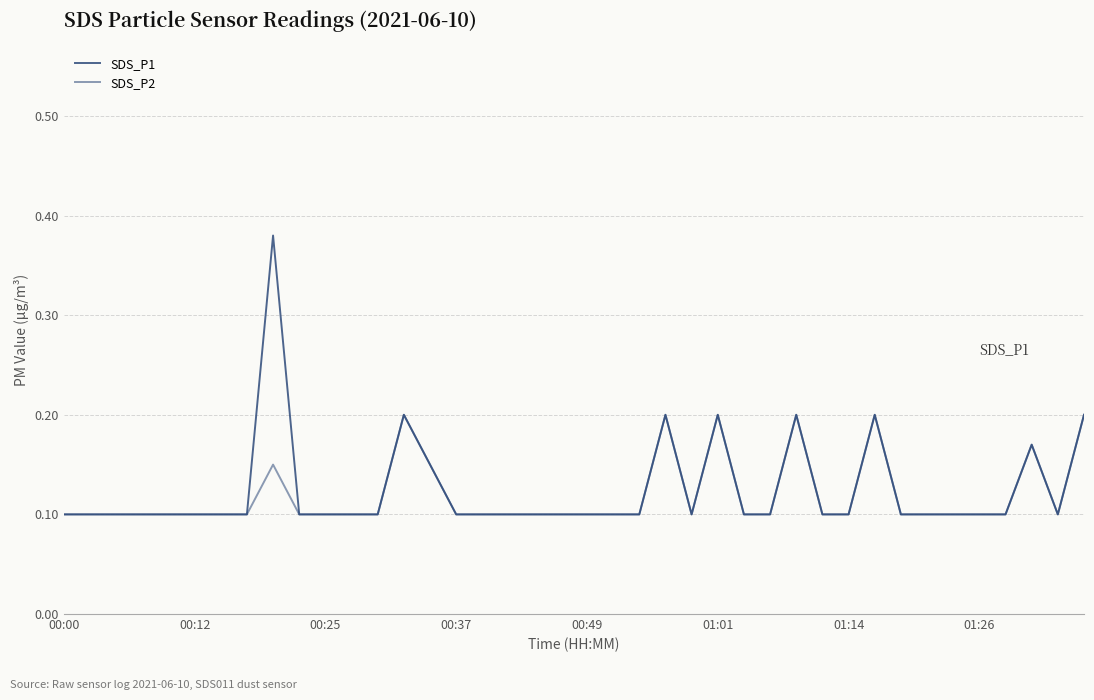

Does the chart display data point markers on the line(s)?

No